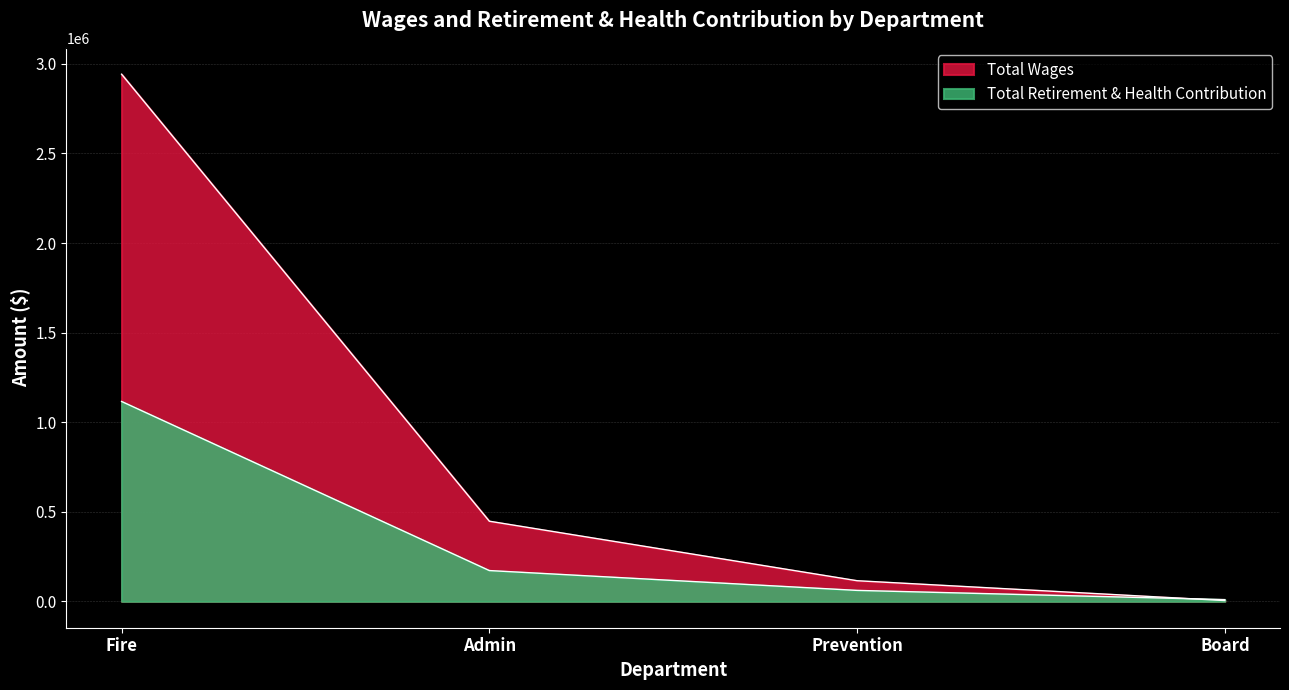

Rank the categories by Total Retirement & Health Contribution value from lowest to highest.

Board, Prevention, Admin, Fire